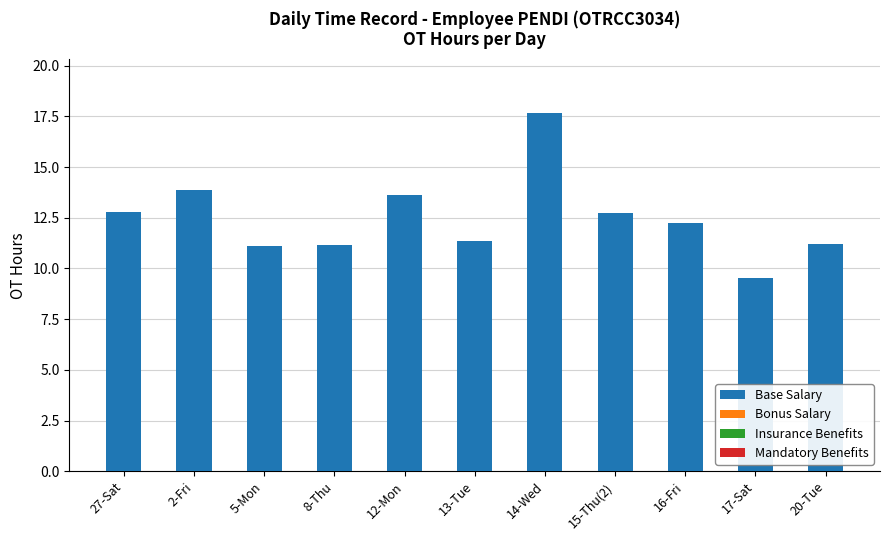

What is the sum of all values?

137.3